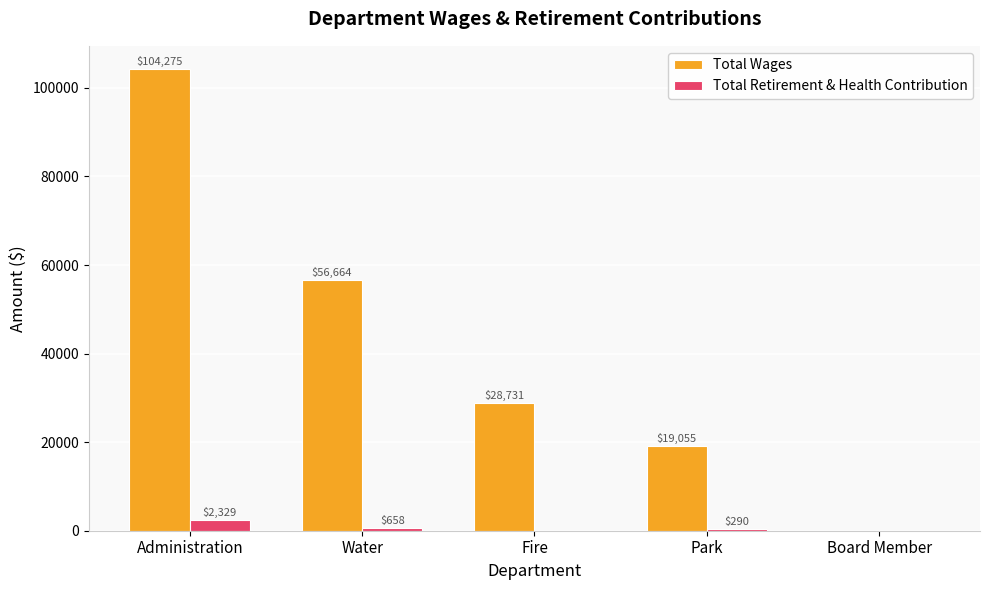

Which label corresponds to the largest value in the chart?

Administration